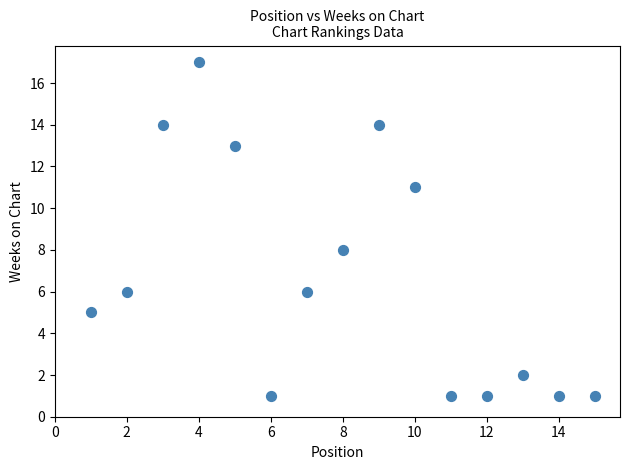

What is the range of Y values (max minus min)?

16